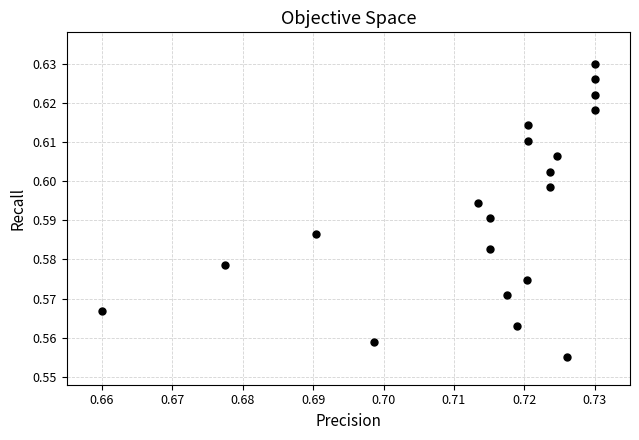

How many points are shown in the scatter plot?

20